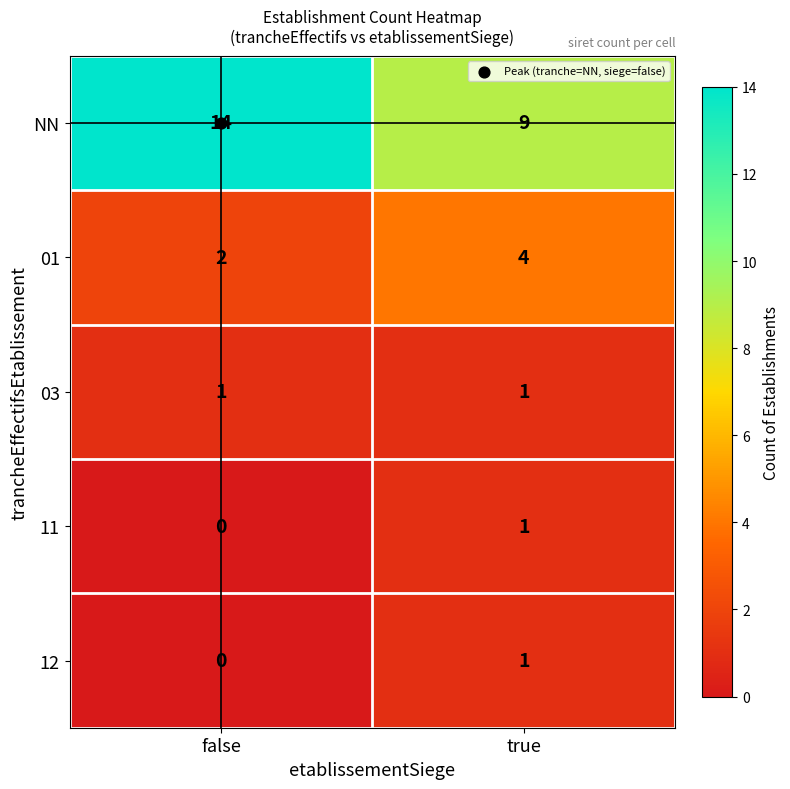

True or false: 11 has a value of 0 at false.

True